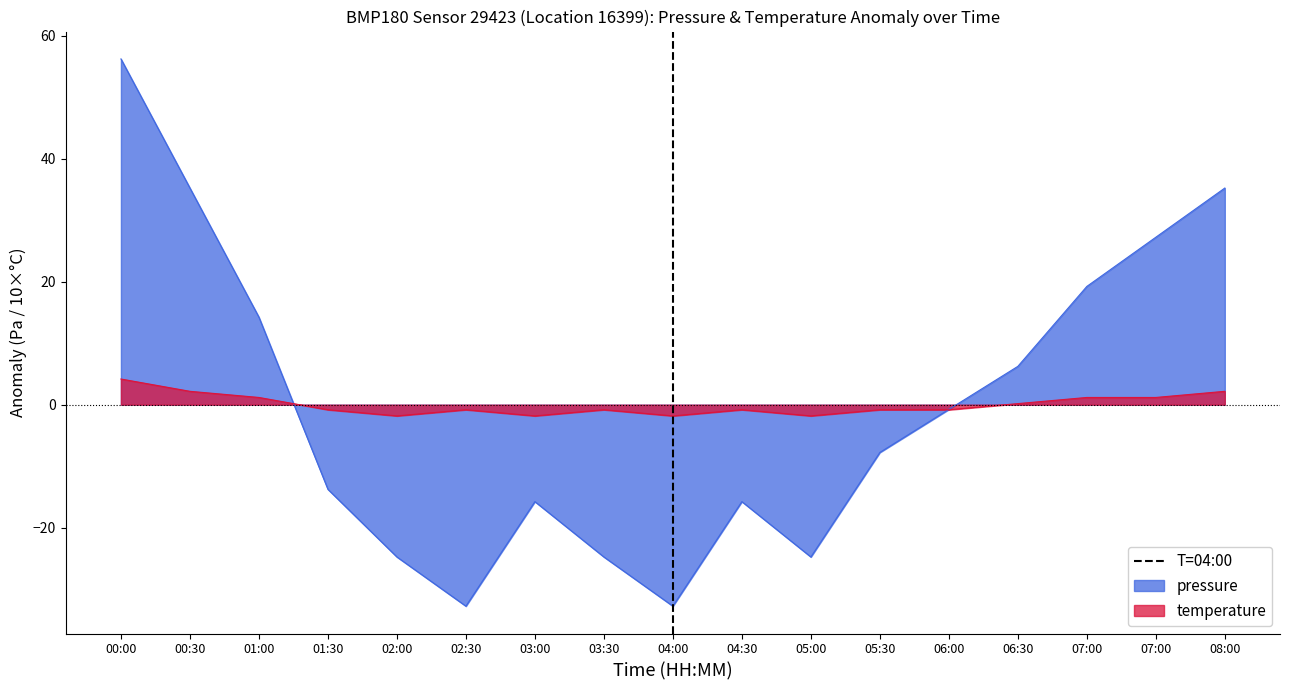

Where is the first local maximum for pressure?

03:00